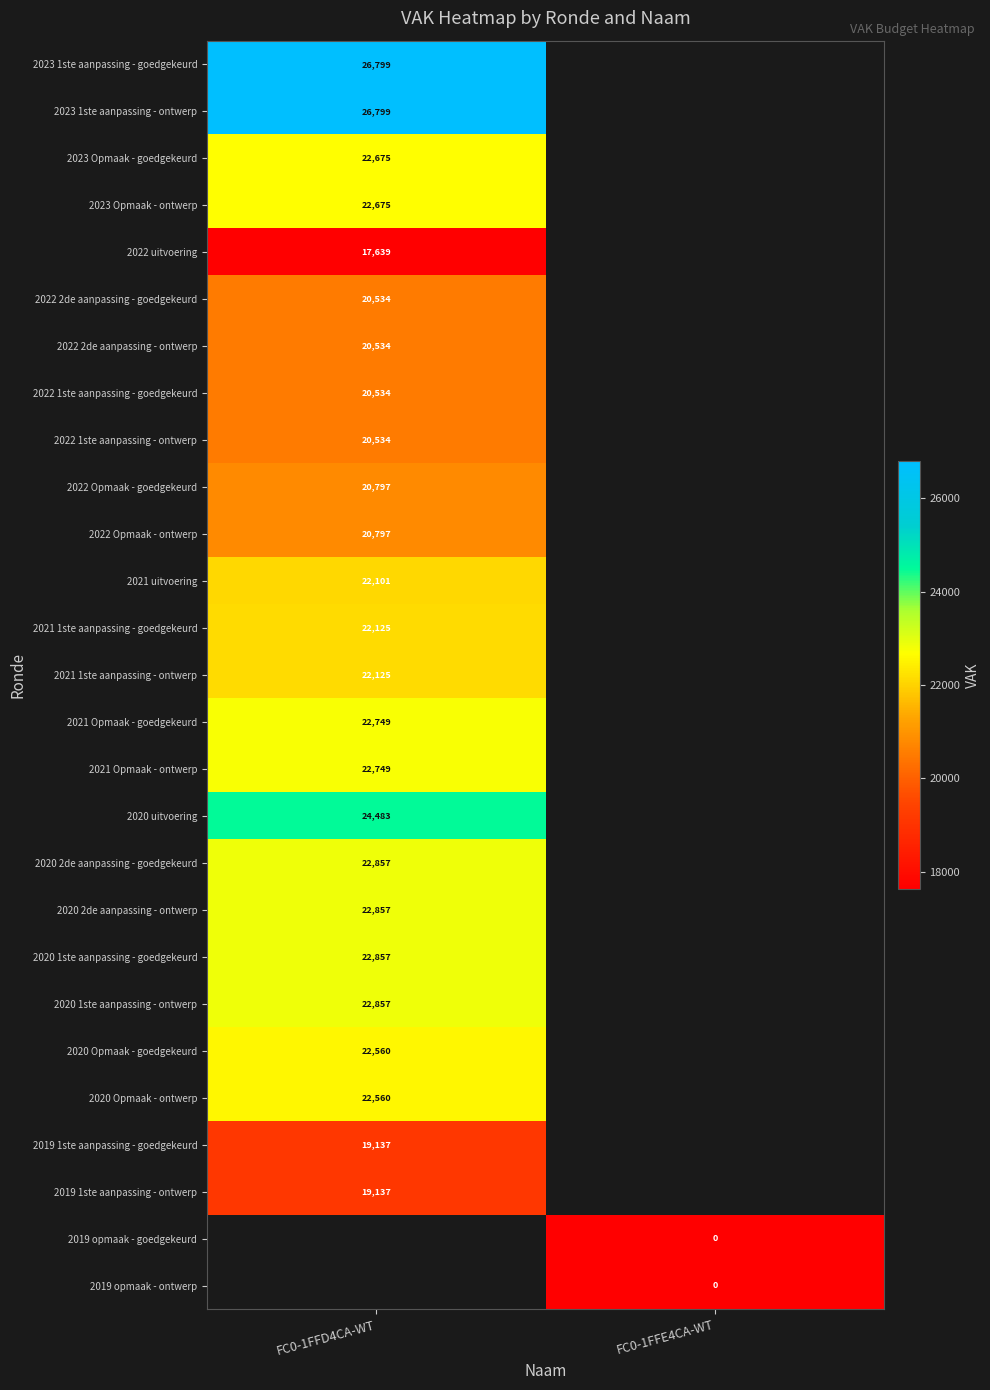

What is the difference between the highest and lowest values at FC0-1FFD4CA-WT?

9160.0